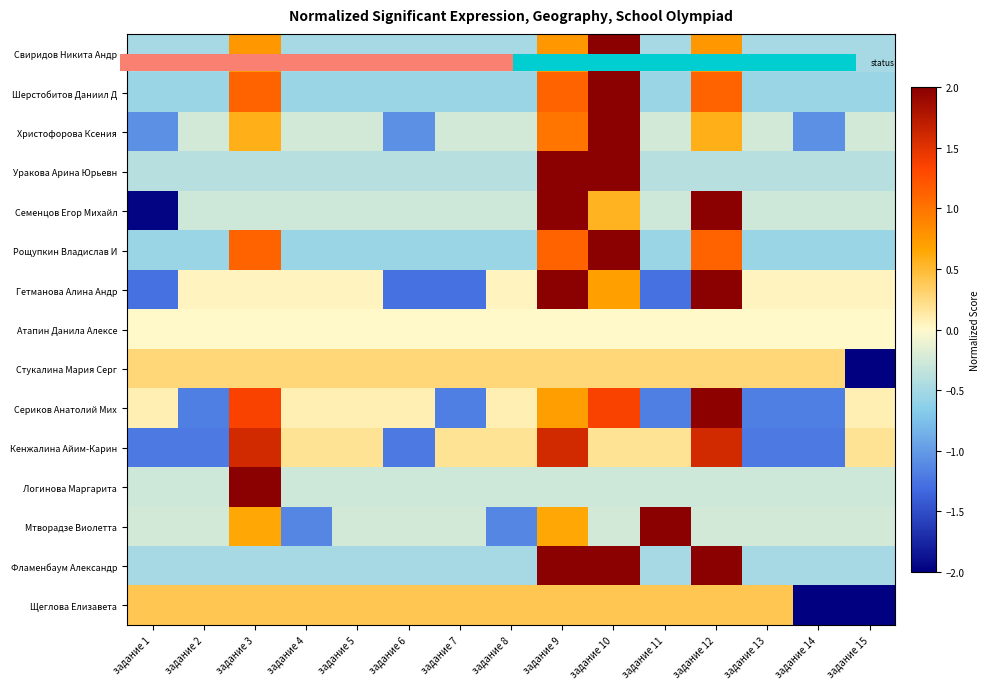

What is the sum of the Кенжалина Айим-Карин values at задание 11 and задание 6?

-1.0